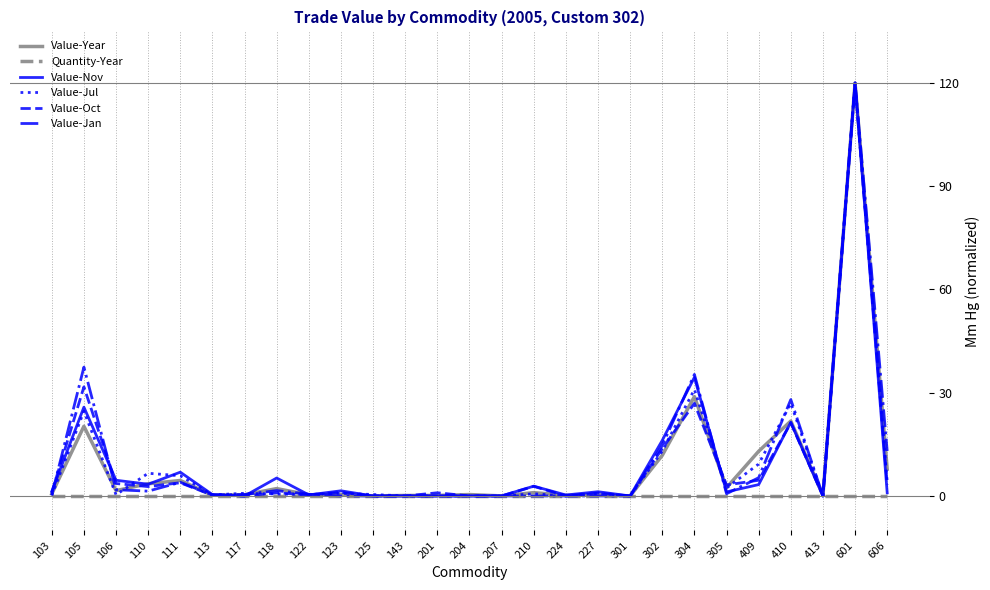

True or false: Value-Oct has a value of 2.7 at 110.

True